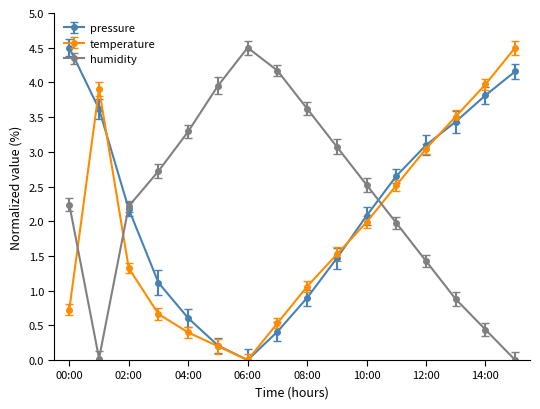

True or false: humidity and temperature cross at least once.

True